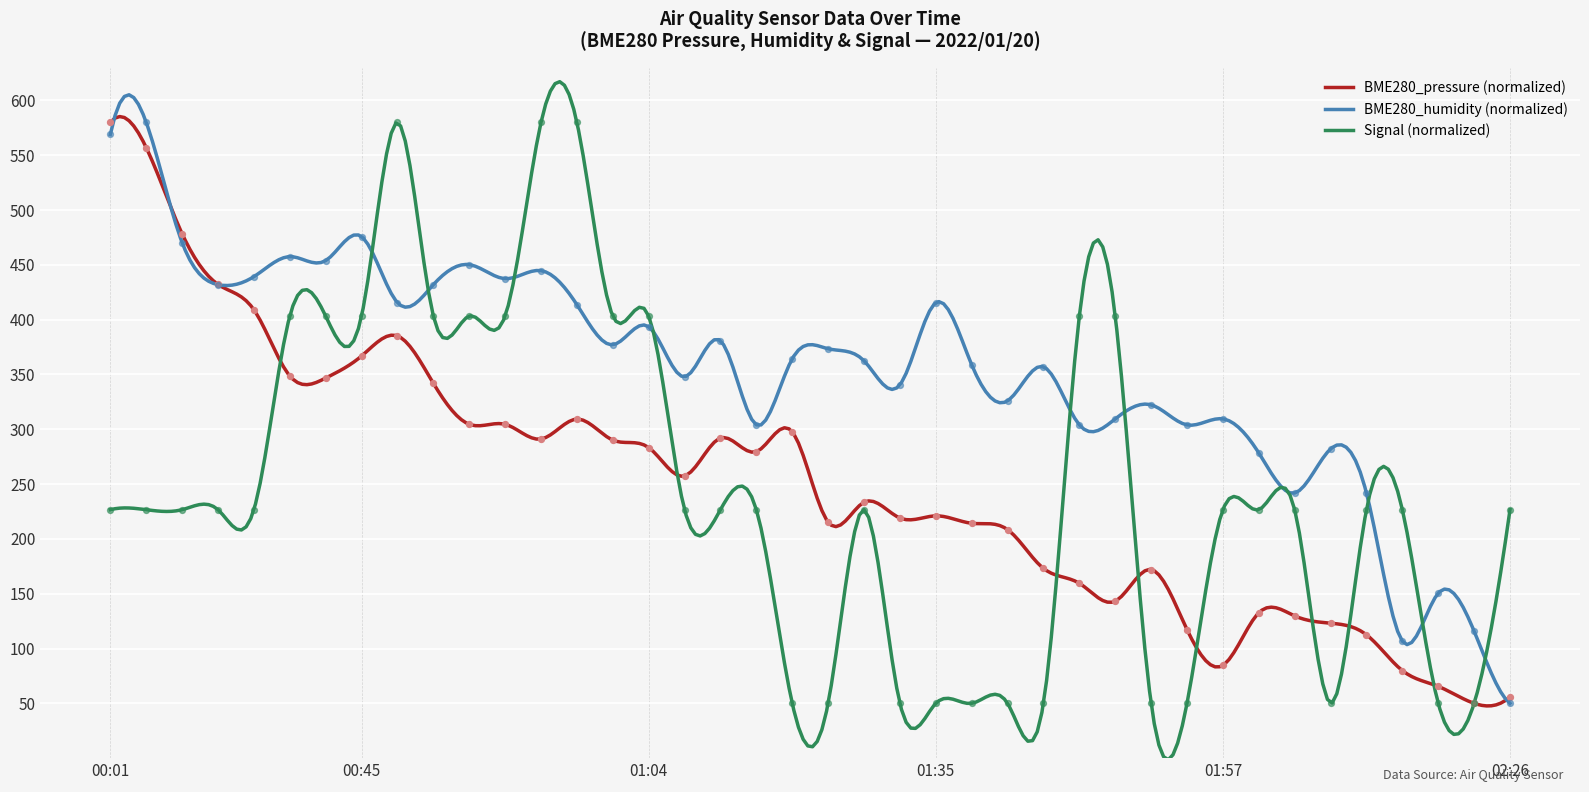

What is the ratio of the value at 01:45 to the value at 01:47?

1.1